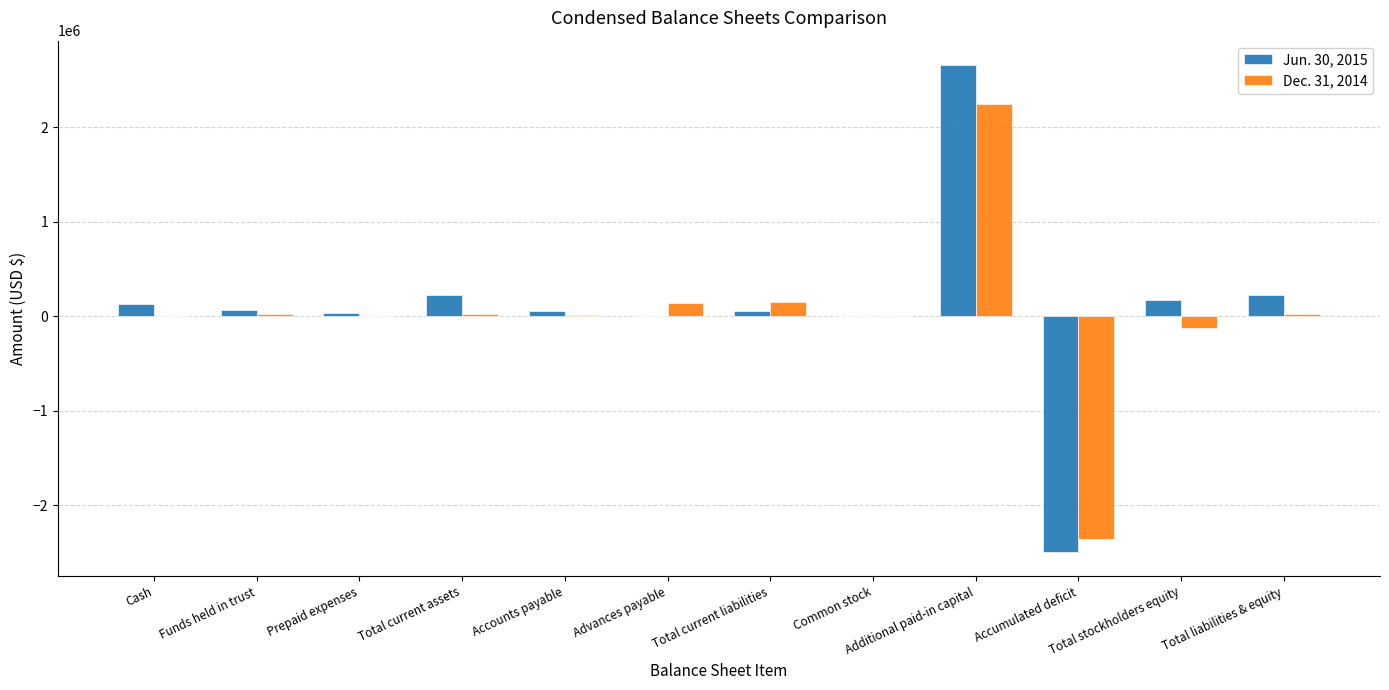

The value of Jun. 30, 2015 at Total liabilities & equity is 223002. True or false?

True